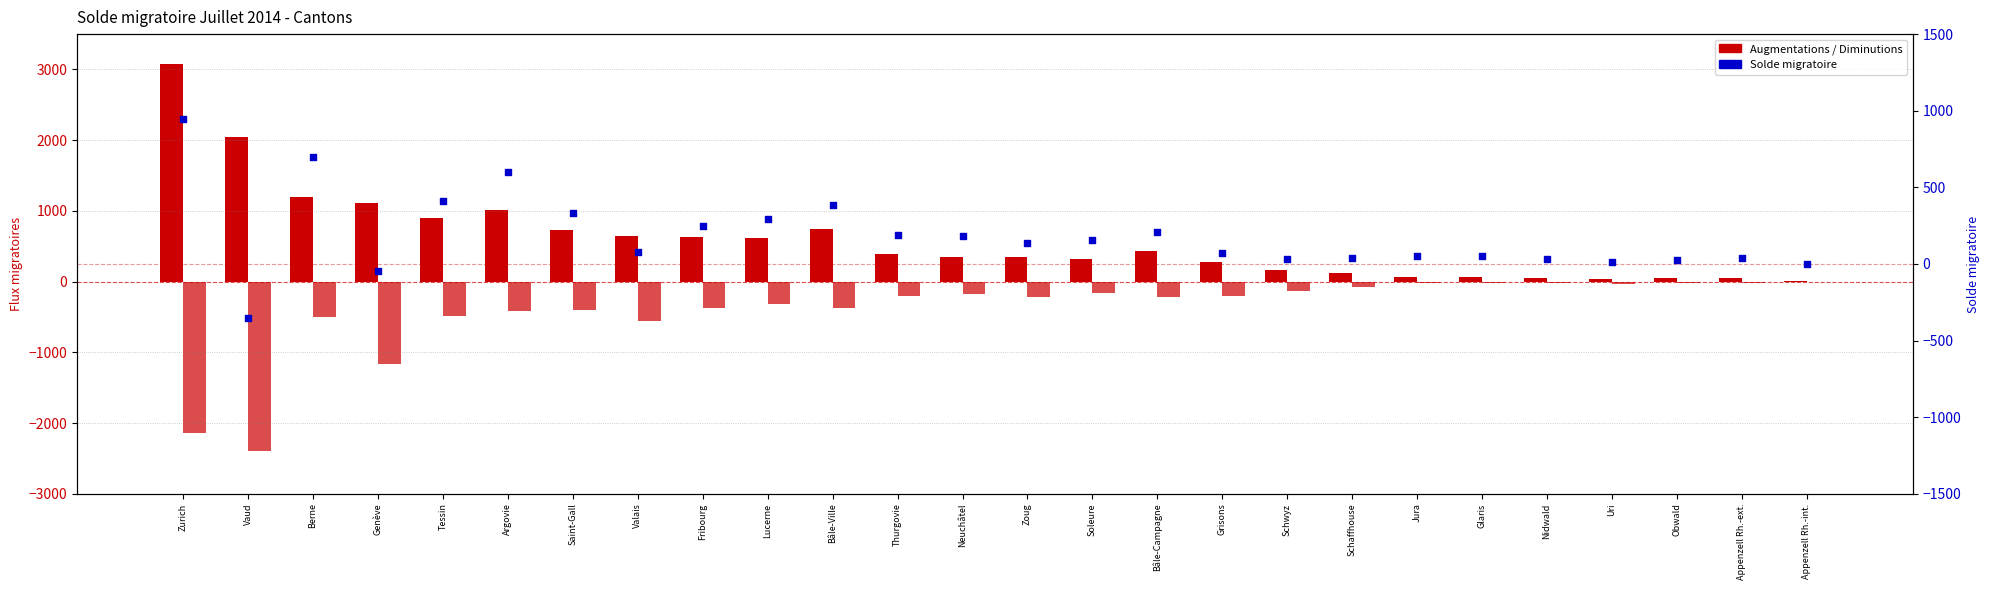

Which series has the widest spread of Y values?

Augmentations